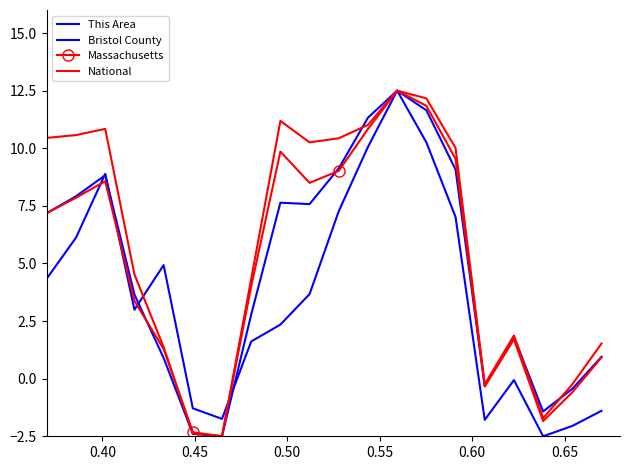

Which series has the largest total across all categories?

National